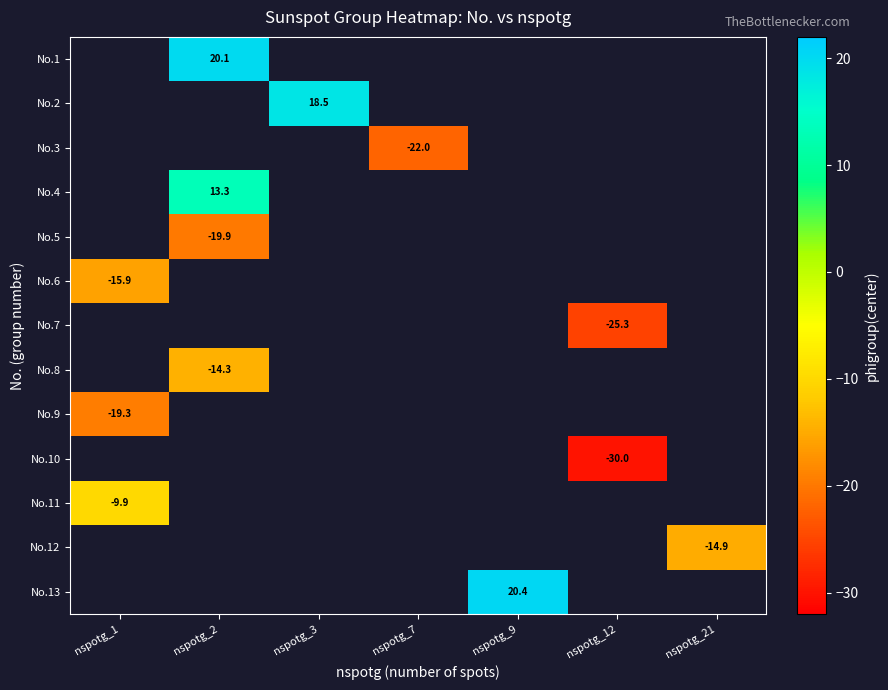

Is the value of No.8 at nspotg_1 greater than the value of No.11 at nspotg_12?

No